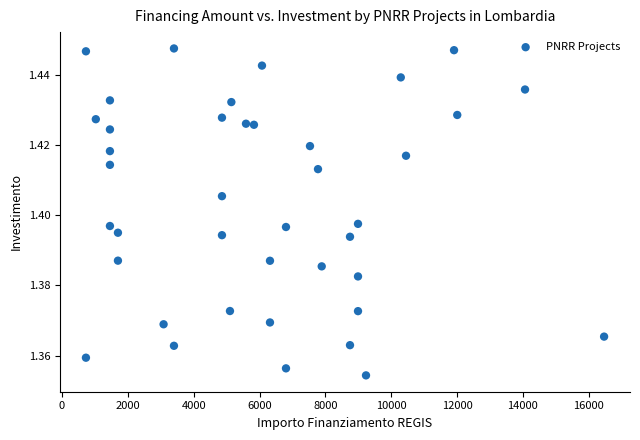

What is the range of X values (max minus min)?

15735.0